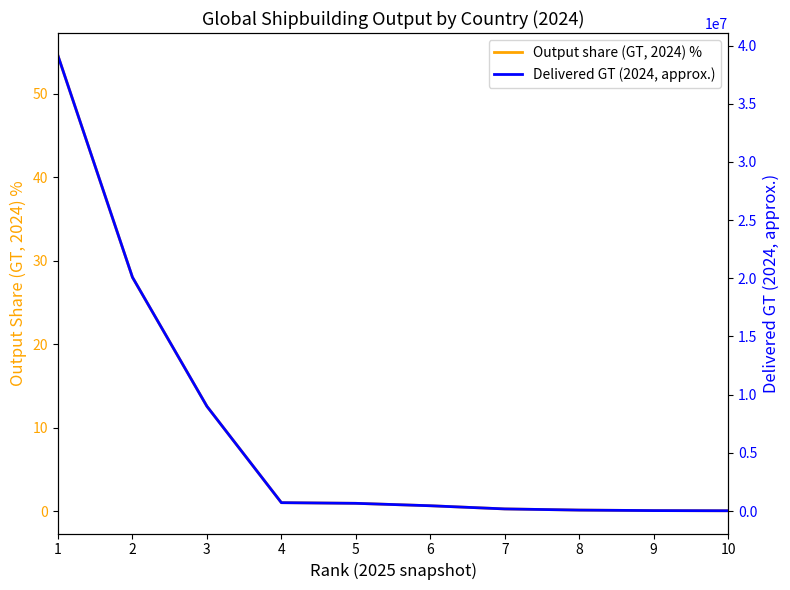

Which series changed the most between 8 and 10?

Delivered GT (2024, approx.)